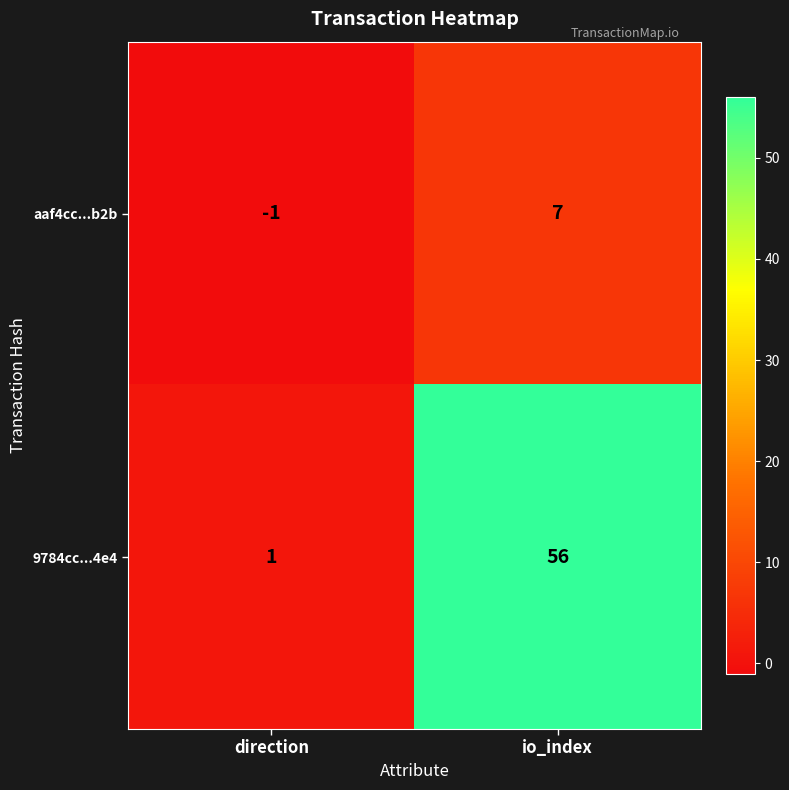

What value does the aaf4cc...b2b series have at io_index?

7